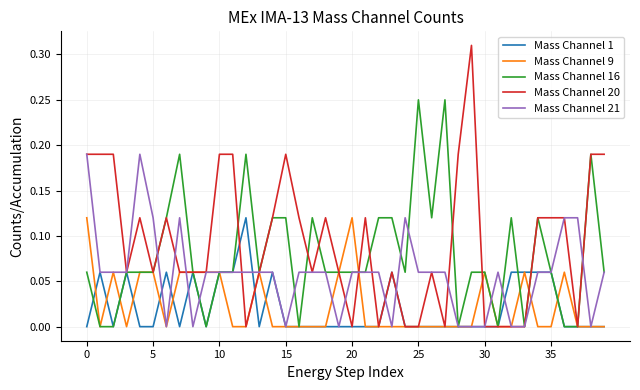

How many Mass Channel 21 values are between 0 and 1?

40